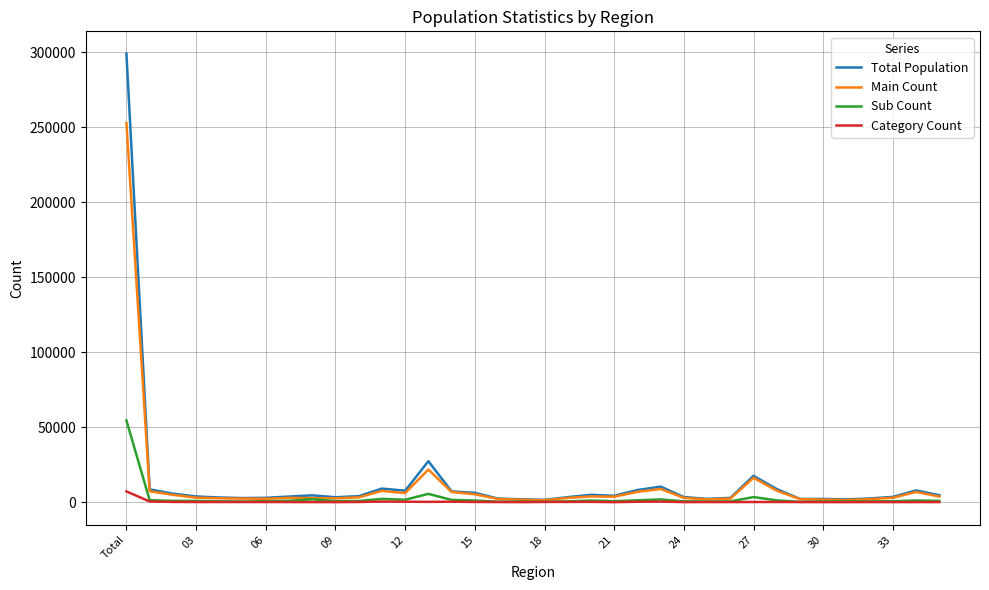

How many series are shown in this chart?

4